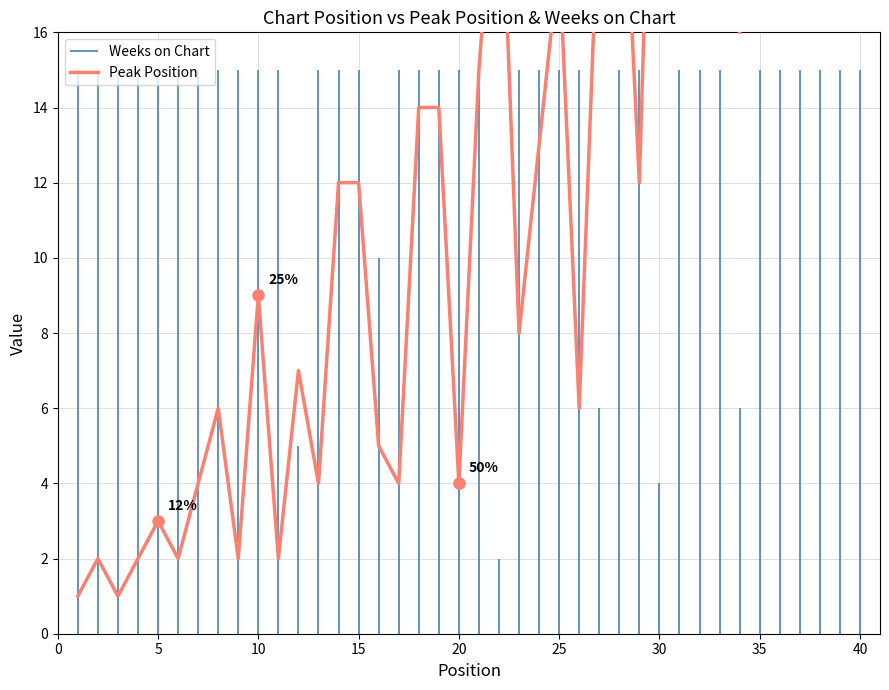

What is the smallest value displayed?

1